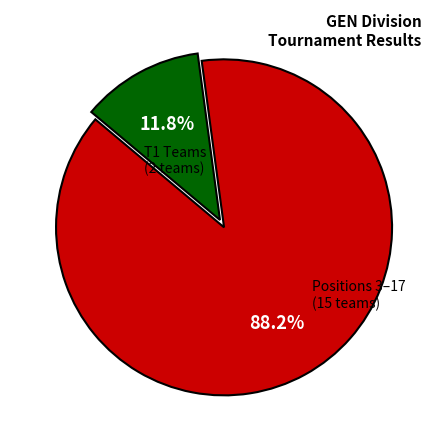

Is there any slice that represents more than half of the pie?

Yes